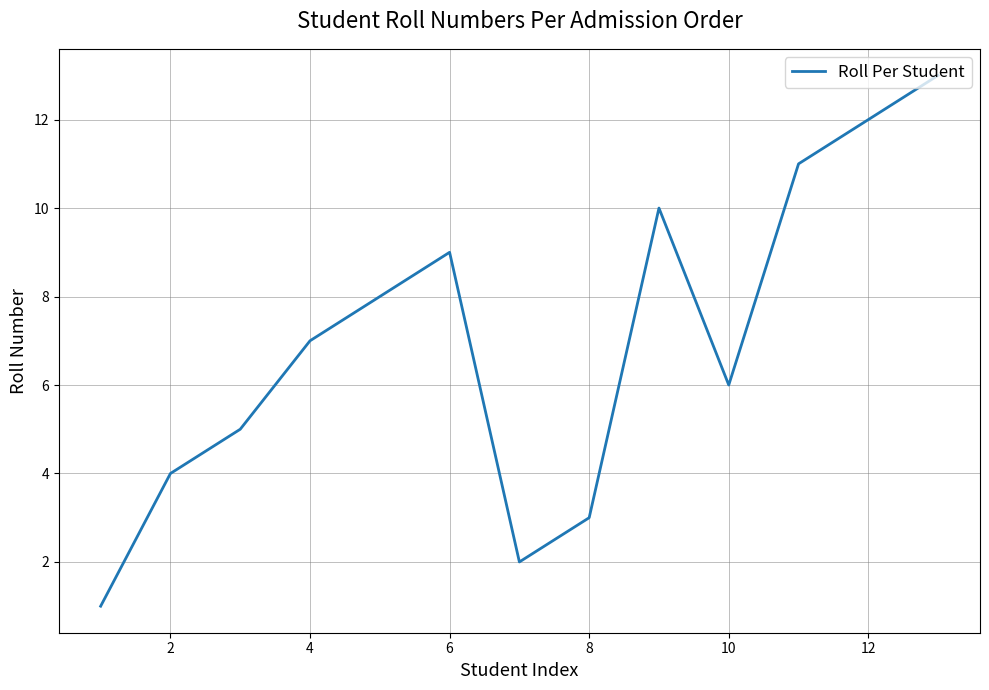

What is the greatest value displayed?

13